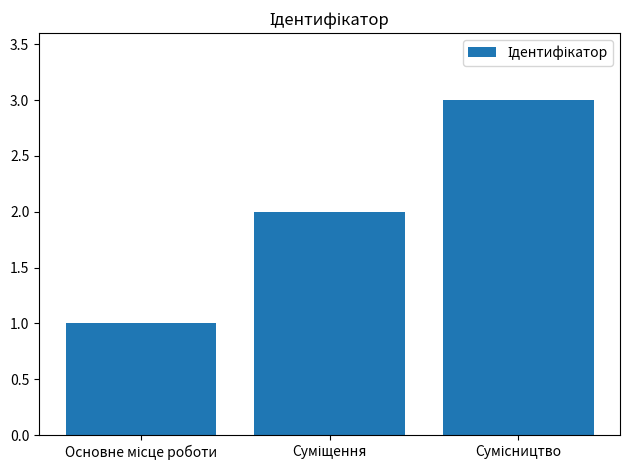

What is the sum of all values?

6